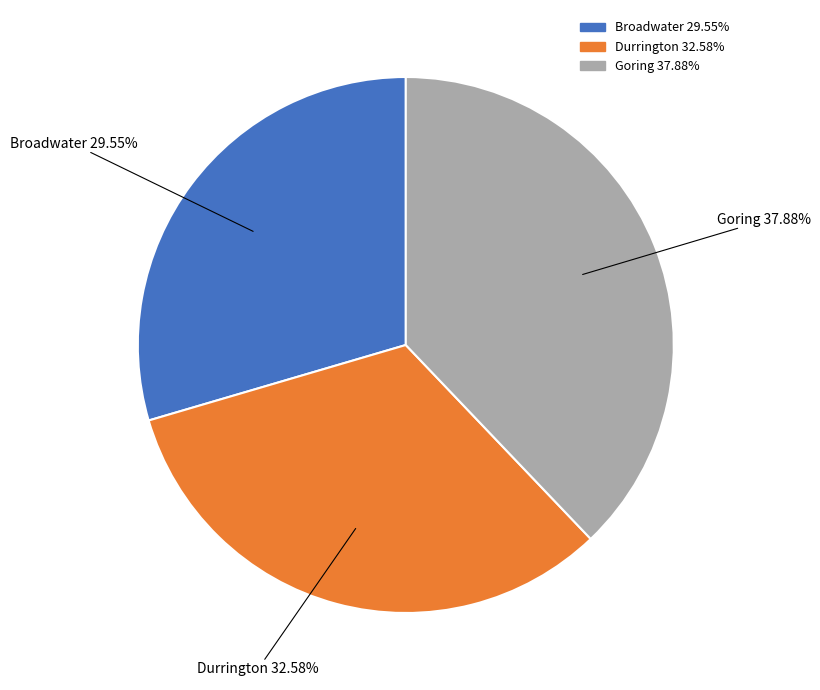

Is it true that Goring is 38% of the pie?

True